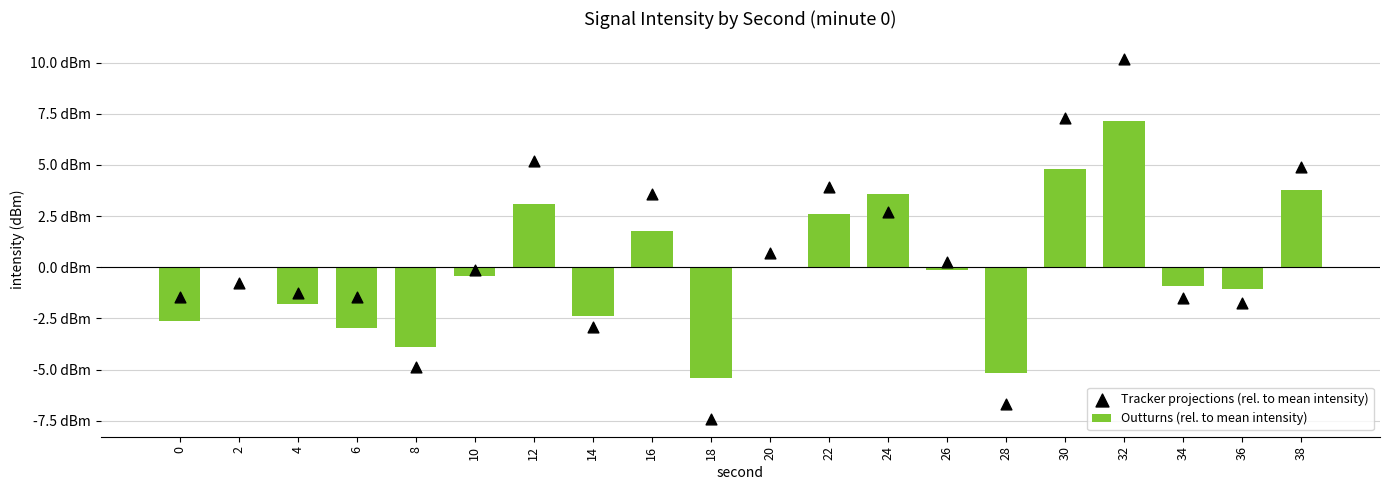

Which series has the largest Y range (max minus min)?

Tracker projections (rel. to mean intensity)